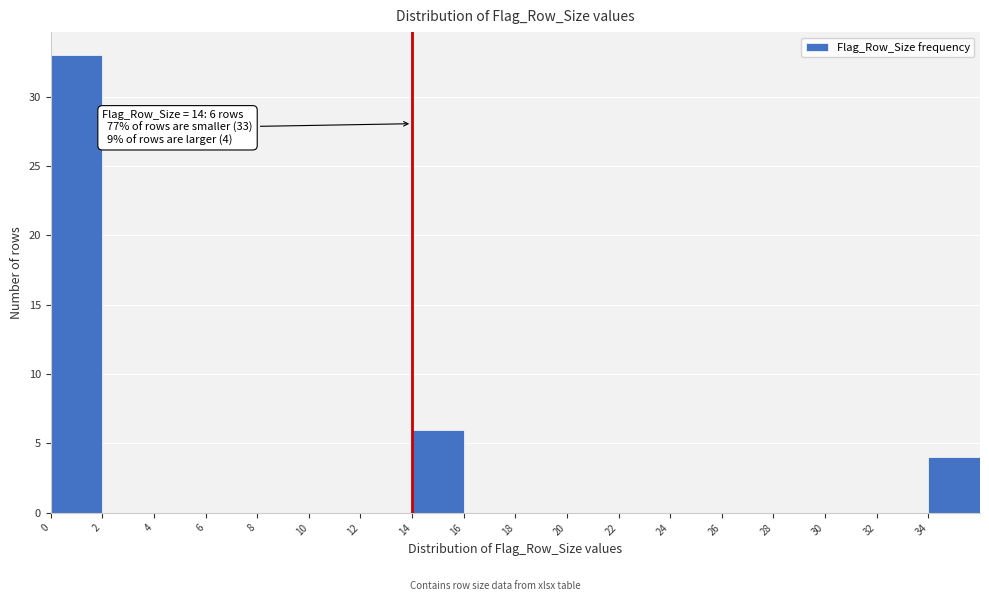

Which range on the x-axis has the tallest bar?

0 to 2